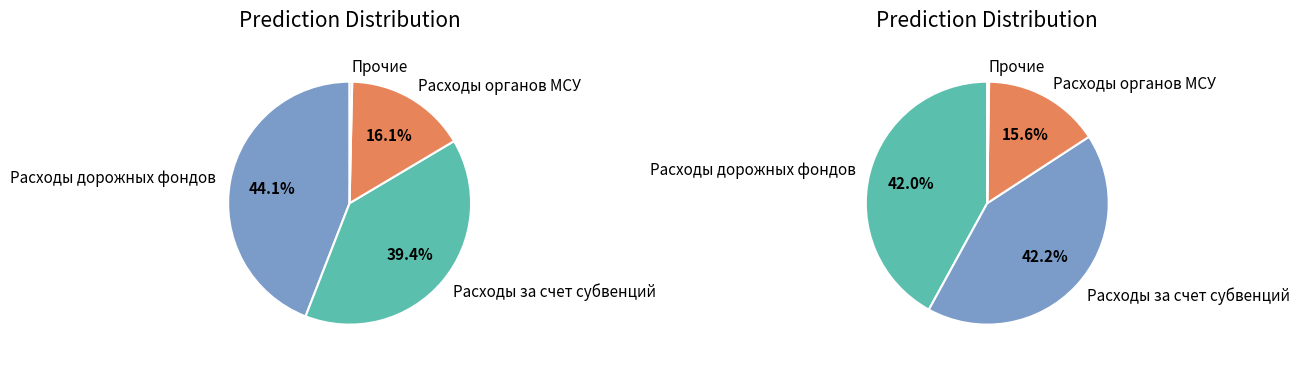

How much of the chart is everything except Расходы дорожных фондов?

55.9%